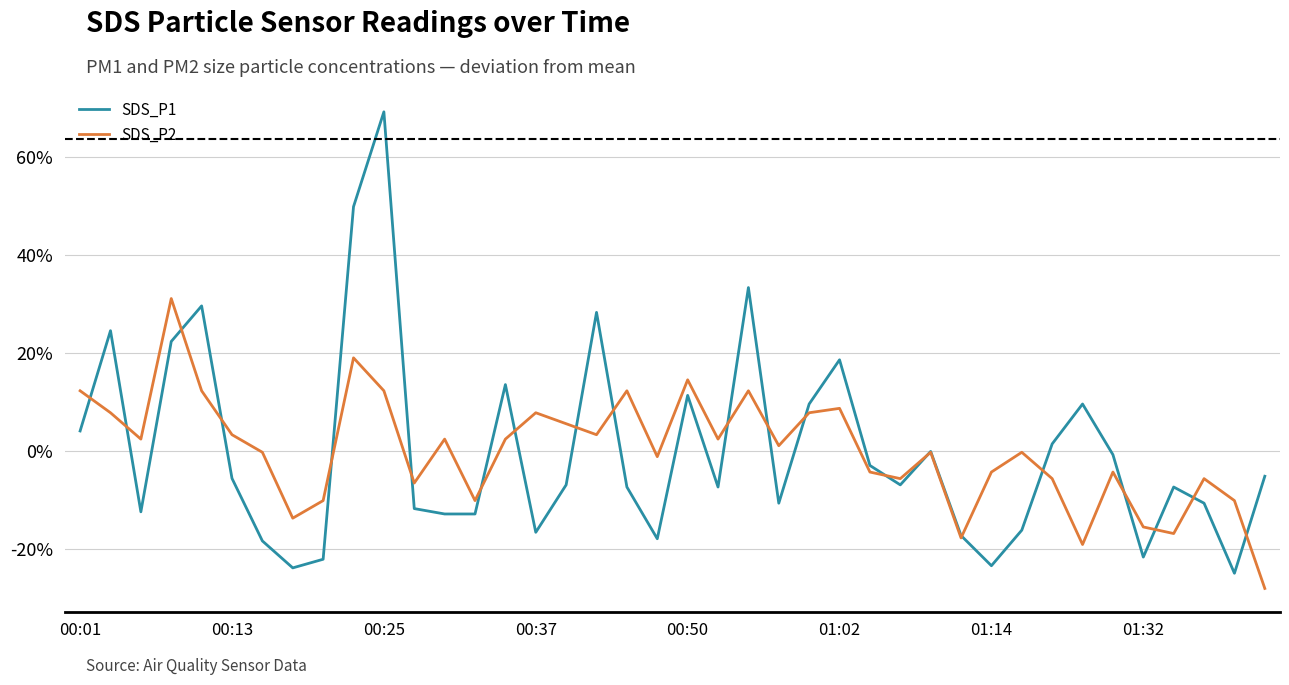

Reading left to right, transcribe all the data shown in this chart.

SDS_P1: 4.1	24.6	-12.5	22.4	29.6	-5.6	-18.4	-23.9	-22.2	49.9	69.3	-11.8	-12.9	-12.9	13.5	-16.7	-7.0	28.3	-7.4	-18.0	11.3	-7.4	33.4	-10.7	9.6	18.6	-3.0	-7.0	-0.1	-17.3	-23.5	-16.2	1.4	9.6	-0.8	-21.7	-7.4	-10.7	-25.0	-5.2
SDS_P2: 12.3	7.8	2.4	31.1	12.3	3.3	-0.3	-13.8	-10.2	19.0	12.3	-6.6	2.4	-10.2	2.4	7.8	5.5	3.3	12.3	-1.2	14.5	2.4	12.3	1.0	7.8	8.7	-4.3	-5.7	-0.3	-17.8	-4.3	-0.3	-5.7	-19.2	-4.3	-15.6	-16.9	-5.7	-10.2	-28.1